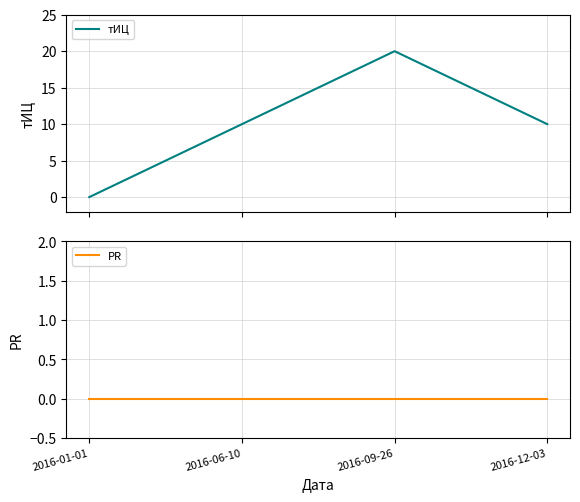

Which series has the largest total across all categories?

тИЦ